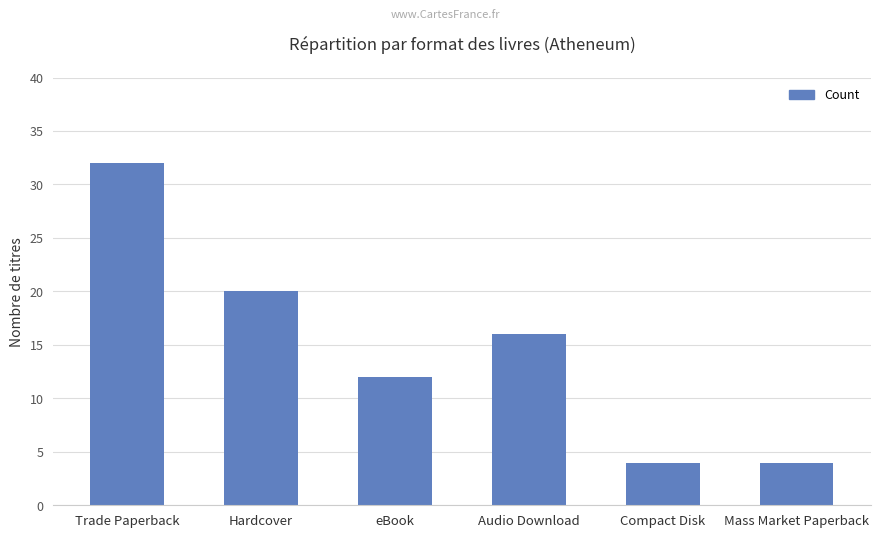

Which has a higher value, eBook or Hardcover?

Hardcover